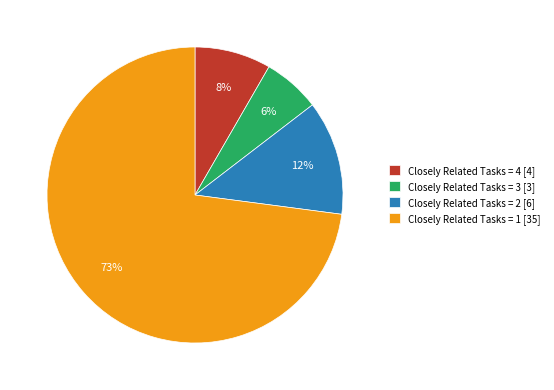

Do Closely Related Tasks = 2 and Closely Related Tasks = 1 together represent more than half of the pie?

Yes